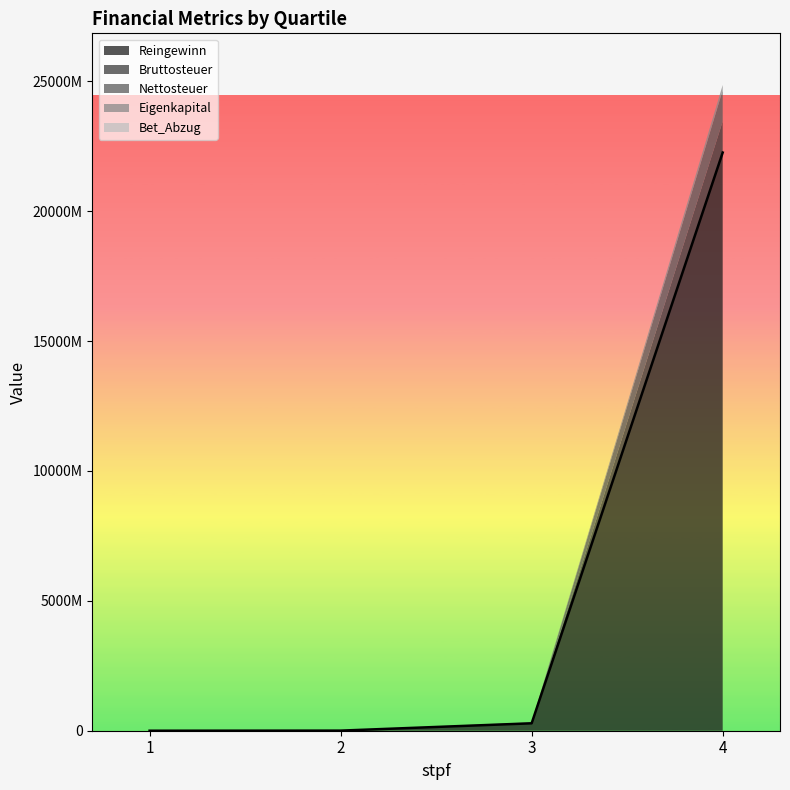

How many data points does each series have?

4